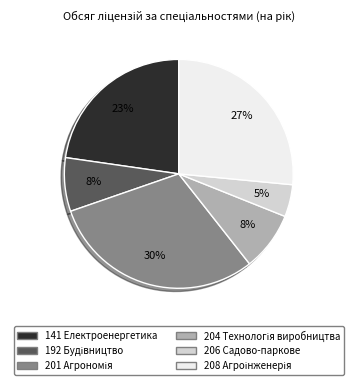

Is there a majority slice in this chart?

No